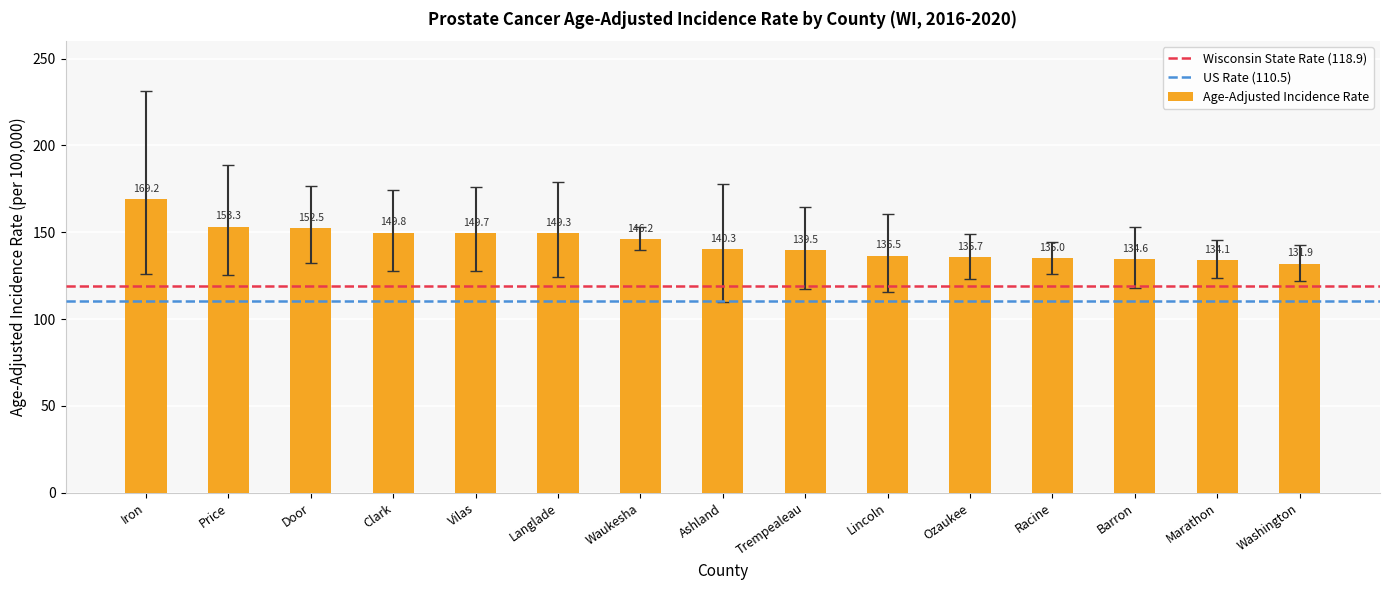

The value at Washington is 131.9. True or false?

True